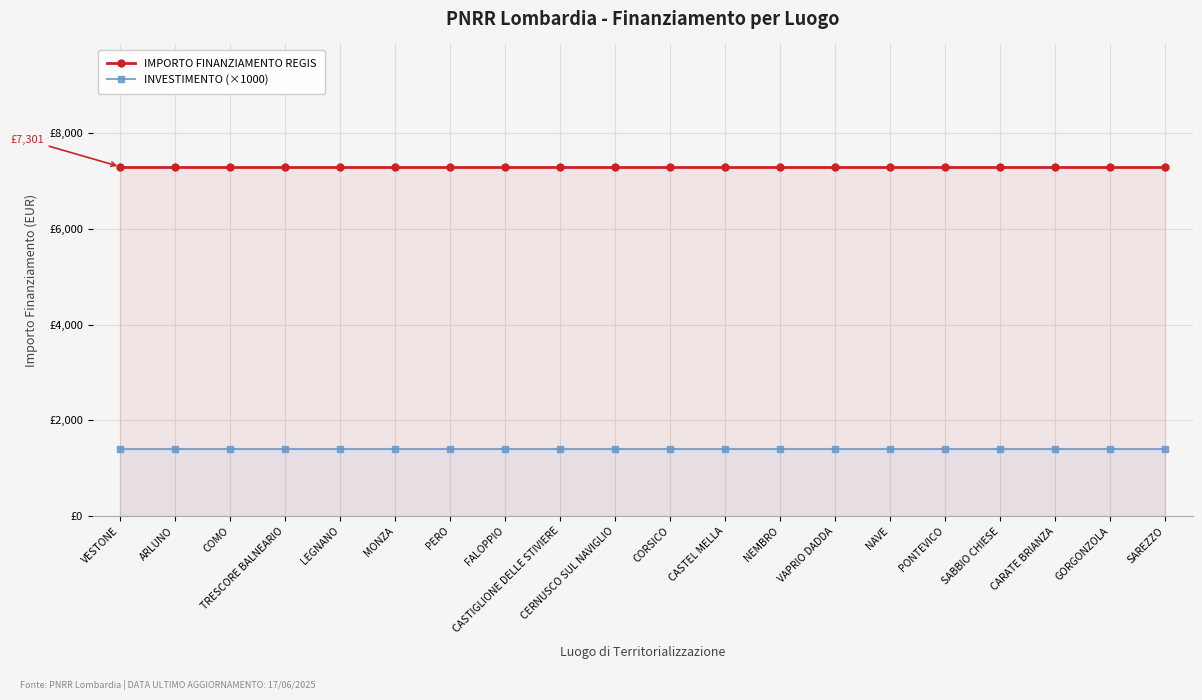

True or false: IMPORTO FINANZIAMENTO REGIS and INVESTIMENTO (×1000) cross at least once.

False